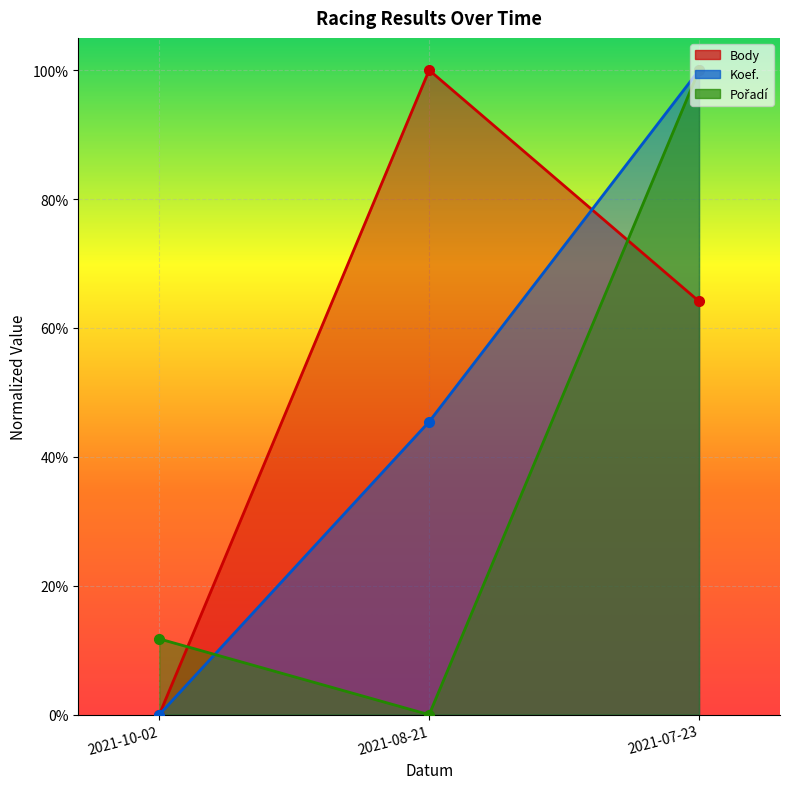

At how many categories does at least one series exceed 0?

3